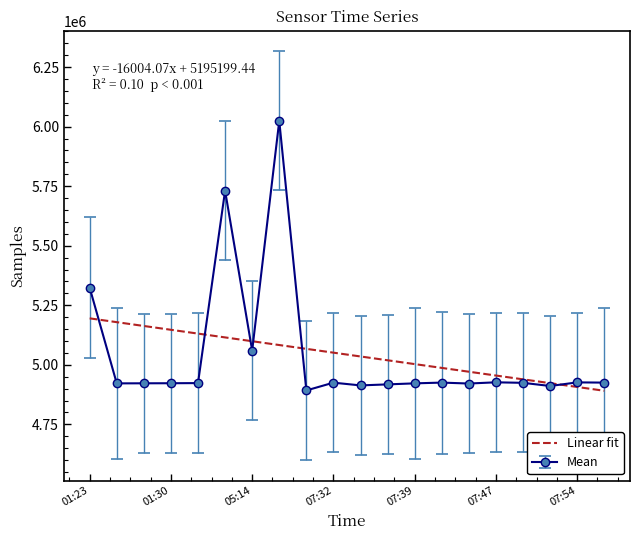

What is the highest value of the Mean series?

6024504.0